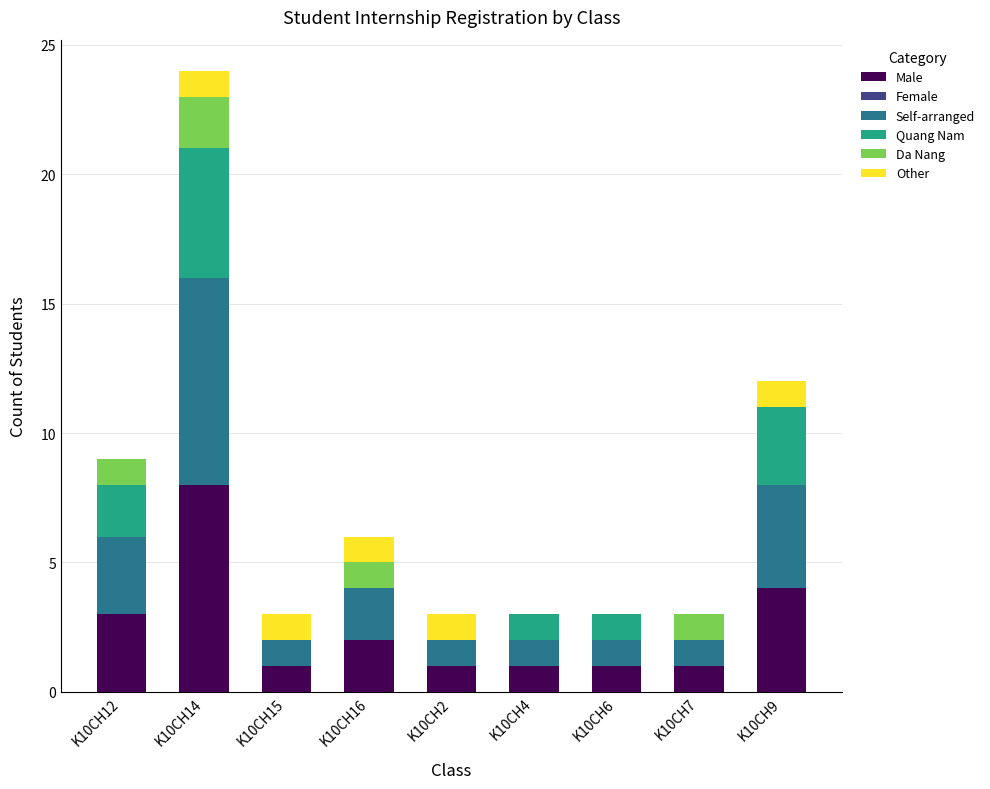

How many distinct data groups are displayed?

5